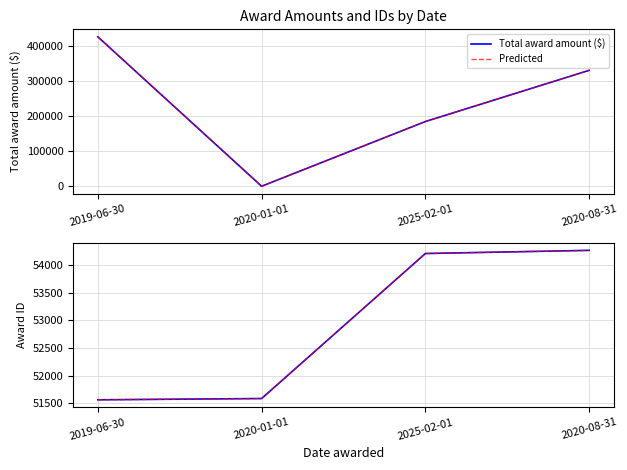

What is the sum of all AwardID values?

211628